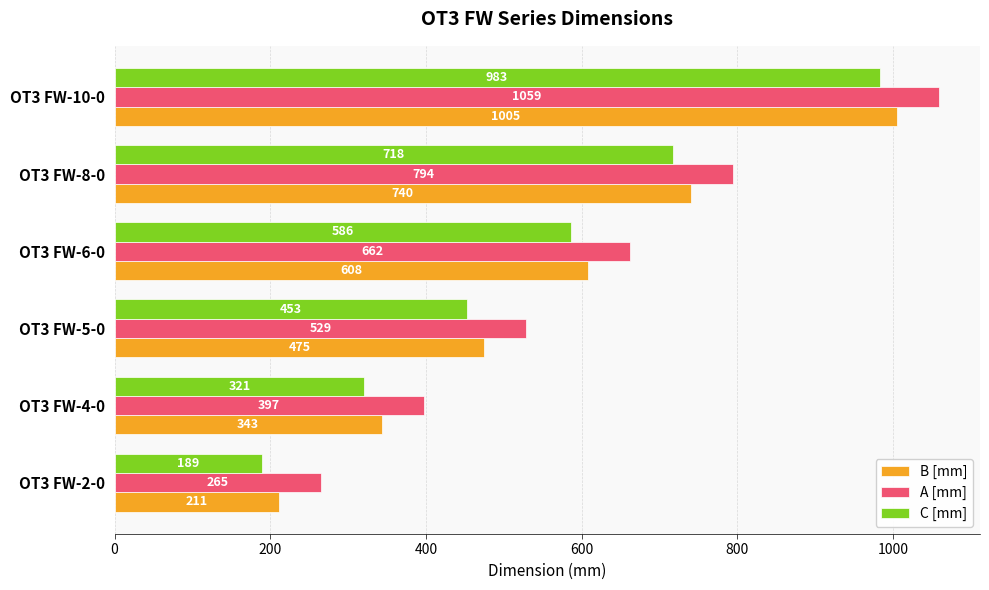

List the labels in order of C [mm] value, largest first.

OT3 FW-10-0, OT3 FW-8-0, OT3 FW-6-0, OT3 FW-5-0, OT3 FW-4-0, OT3 FW-2-0